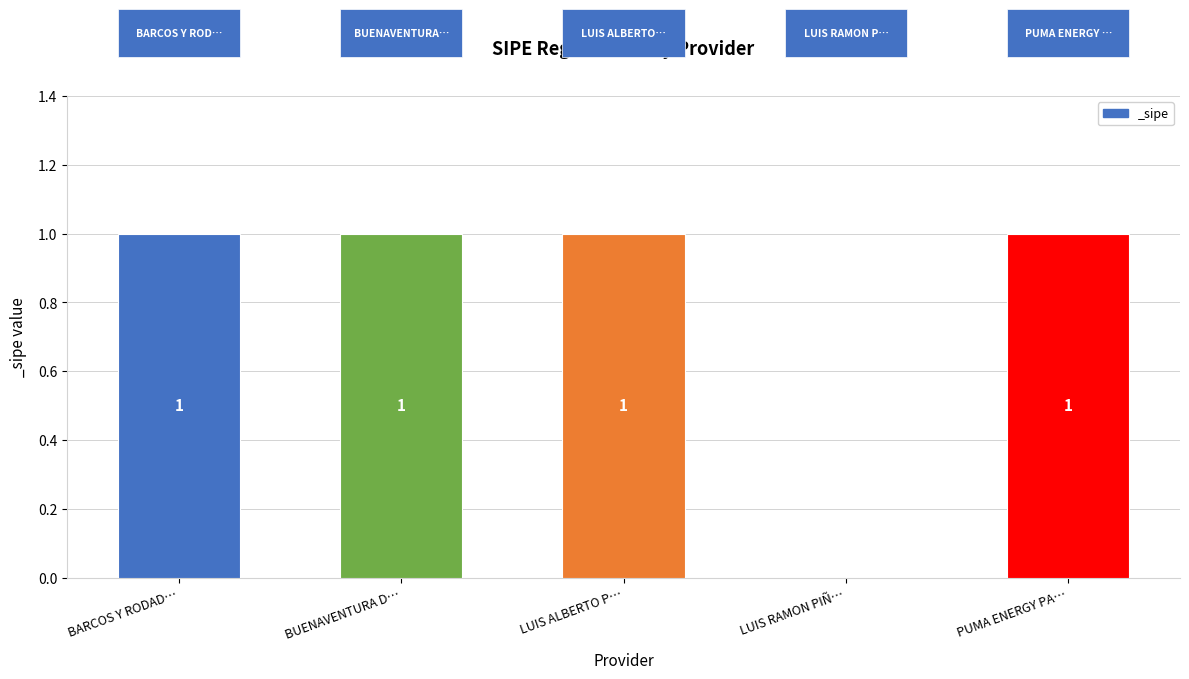

Is it true that the value at PUMA ENERGY PA… is 2?

False